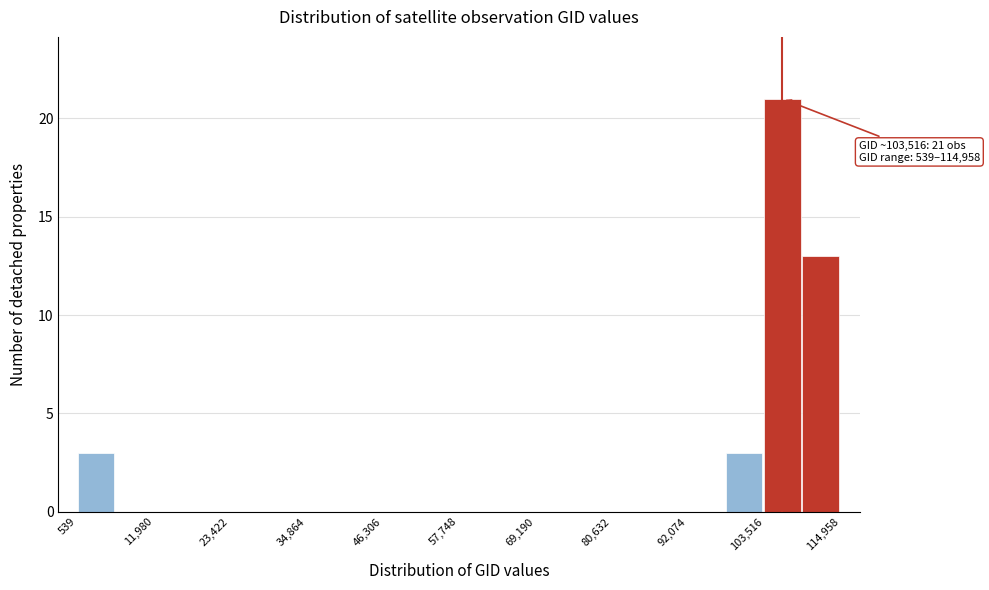

Around what value on the x-axis is the tallest bar? Give the approximate position of its centre, as read against the axis.

106000